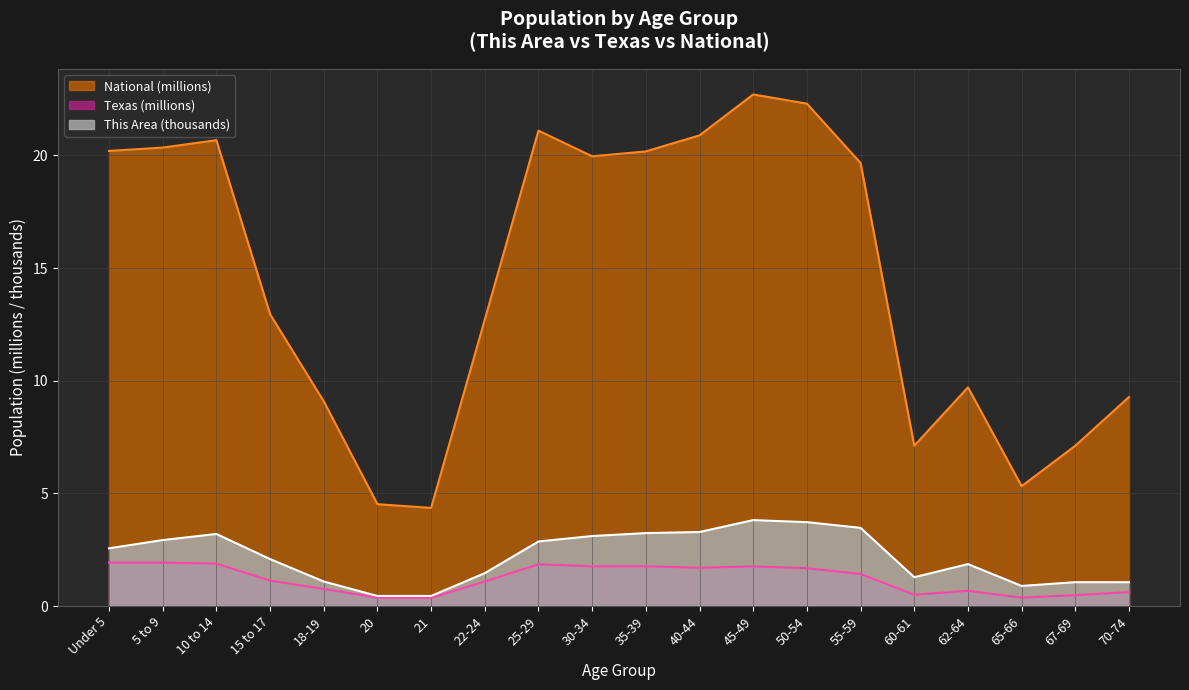

True or false: Texas has a value of 0.5 at 65-66.

False